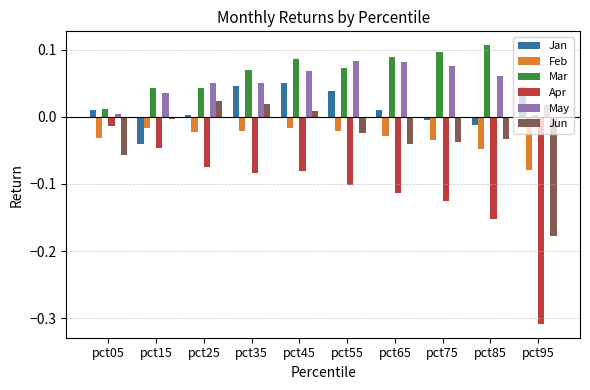

How many bars are there in each group?

6